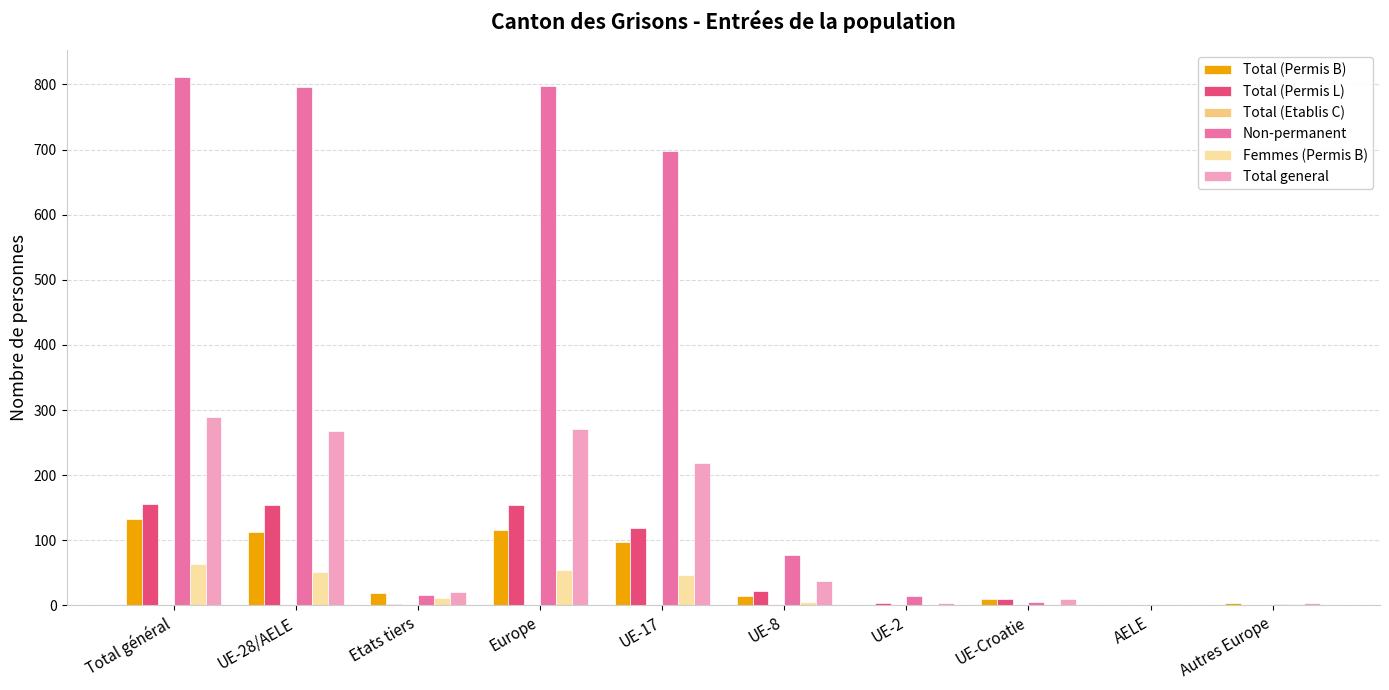

Between Europe and UE-8, which series saw the biggest shift?

Non-permanent